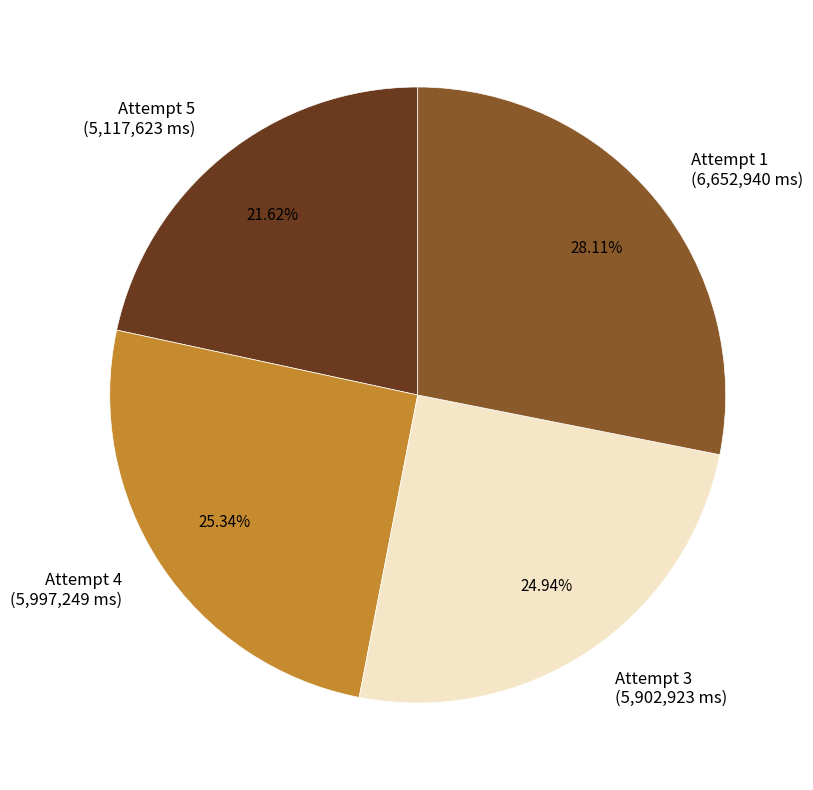

Which has a higher value, Attempt 1 or Attempt 4?

Attempt 1